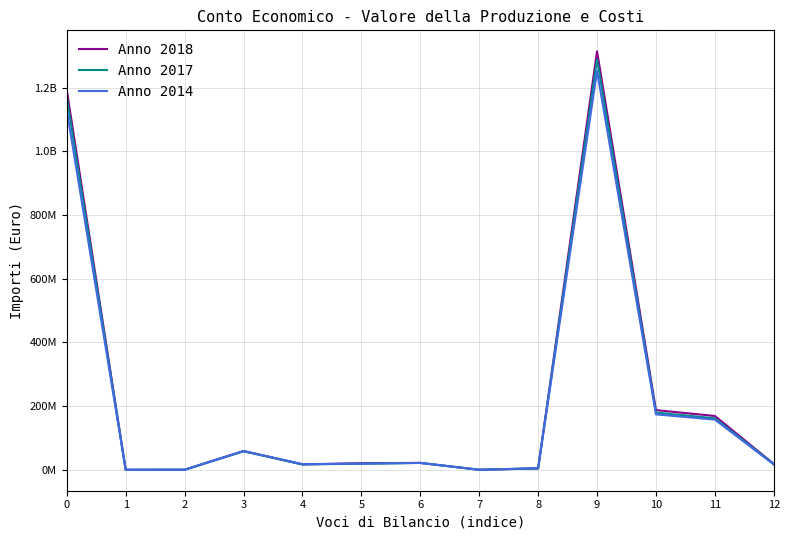

What is the value of the Anno 2018 point at the 11th from the left?

187396238.0